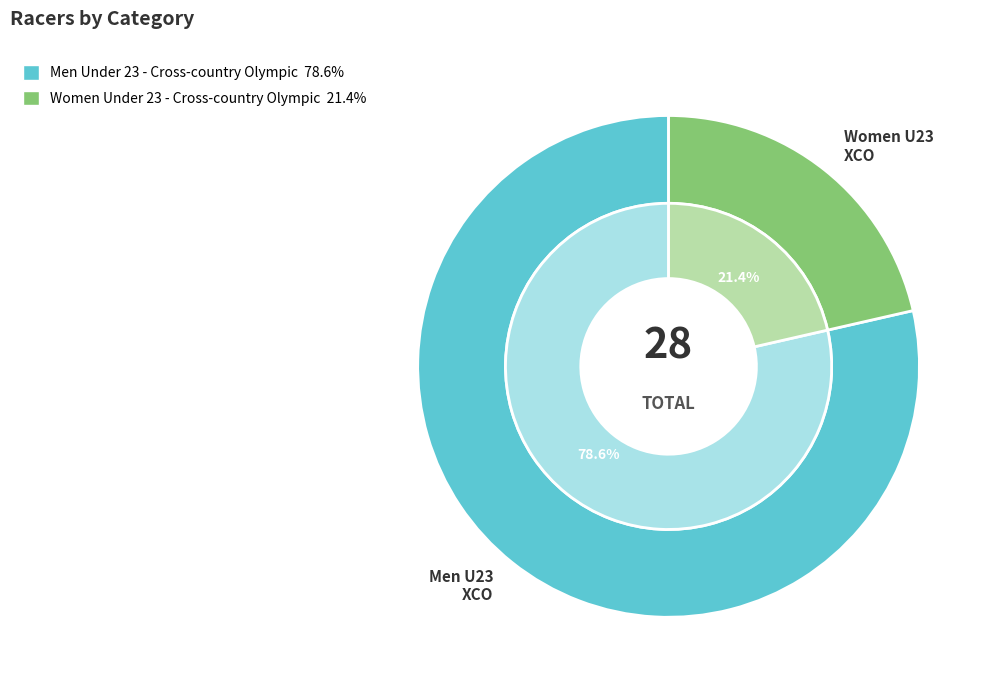

Which has a higher value, Women Under 23 - Cross-country Olympic or Men Under 23 - Cross-country Olympic?

Men Under 23 - Cross-country Olympic